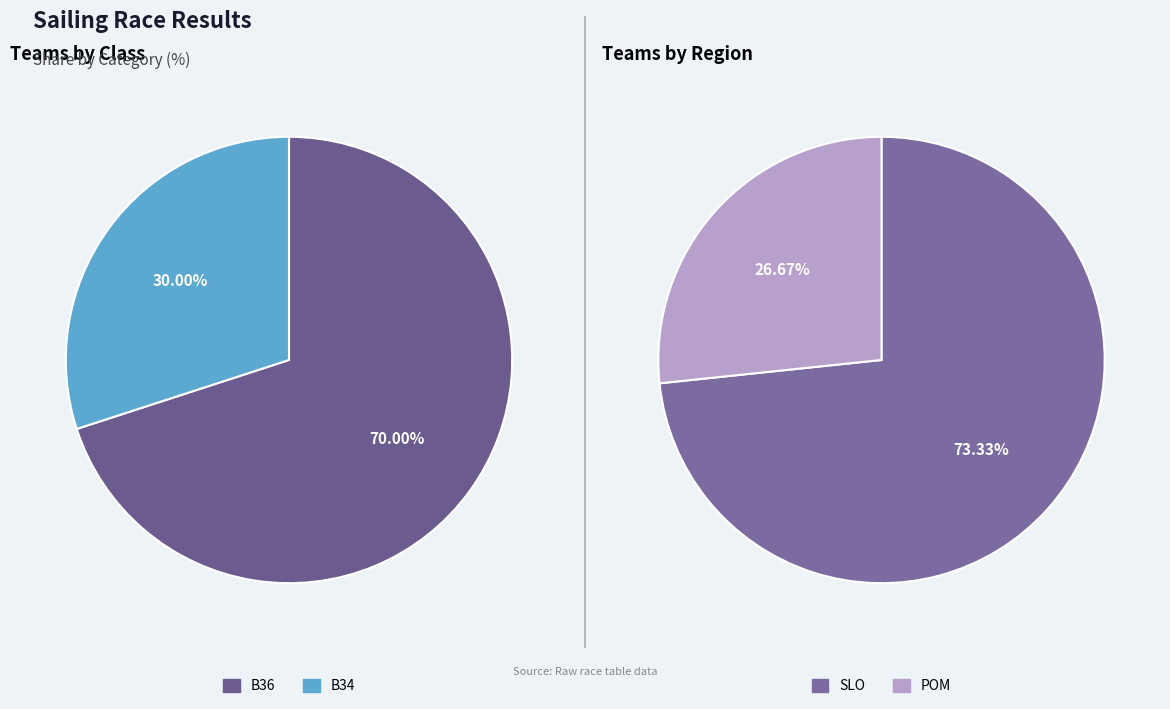

What is the smallest slice in the pie chart?

B34